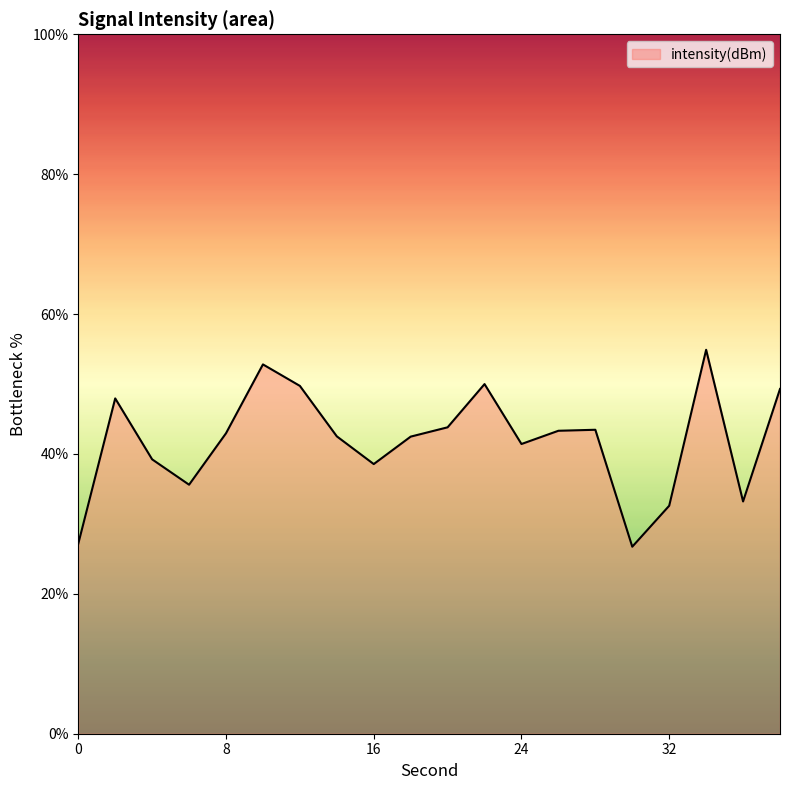

What is the difference between the maximum and minimum values?

28.2